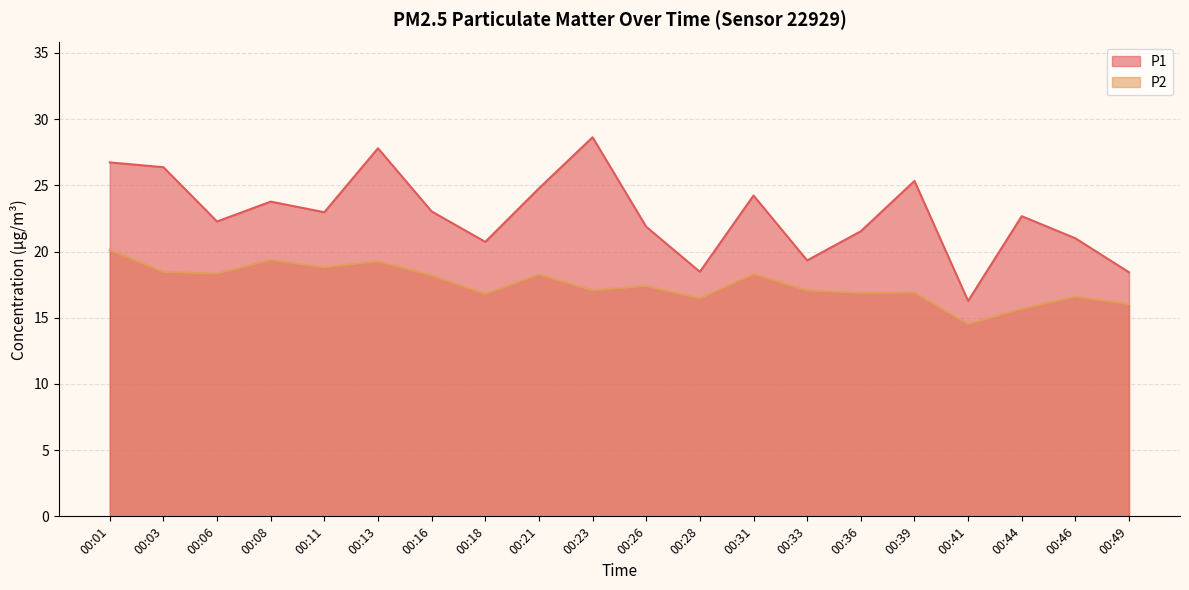

What is the value of the P1 point at the 15th from the left?

21.5